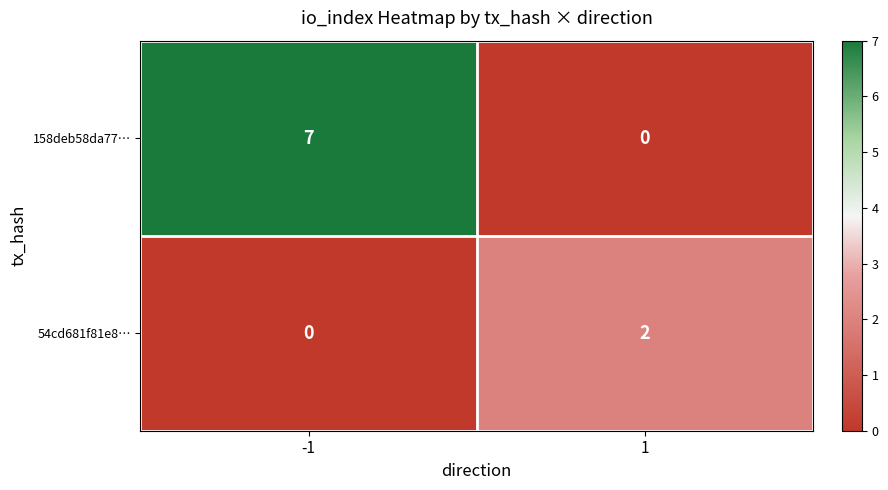

How many data points does each series have?

2